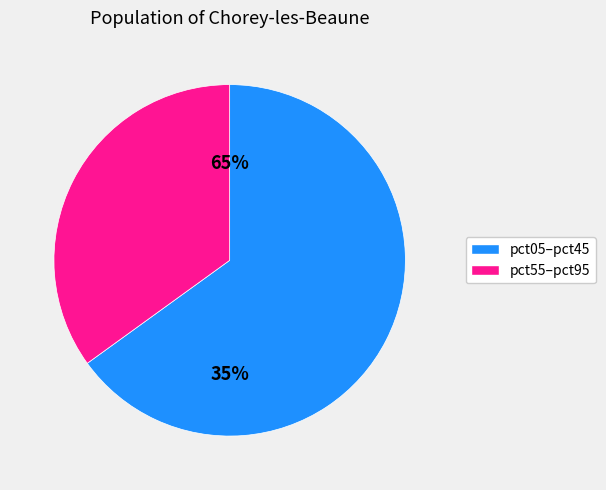

What is the largest slice in the pie chart?

pct05